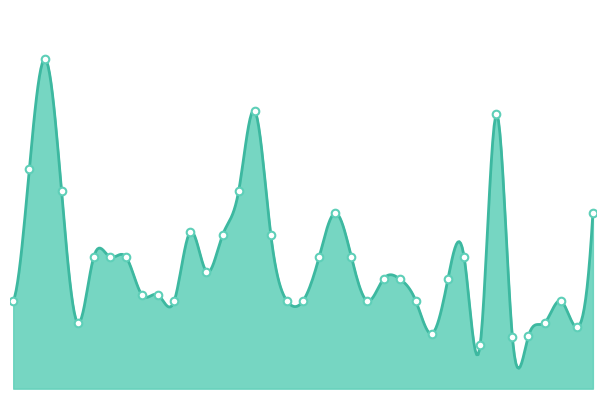

What is the ratio of the value at 21 to the value at 12?

1.1